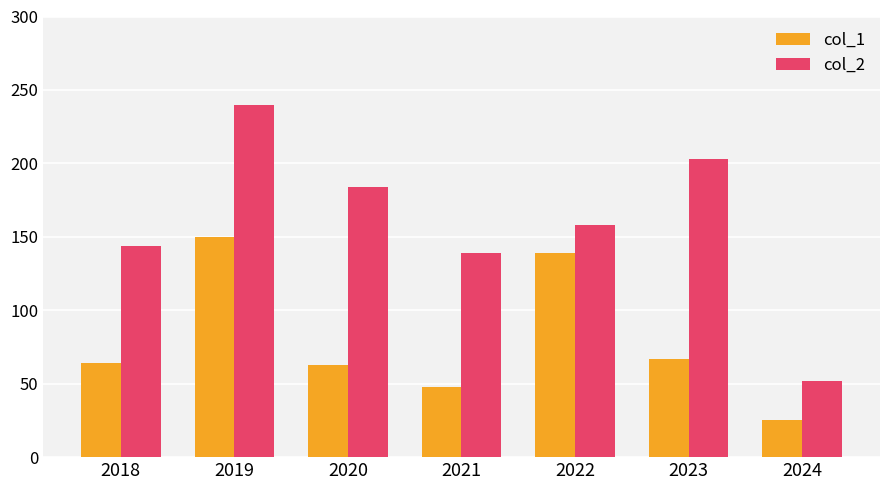

What is the difference between the maximum and second lowest values in the col_2 series?

101